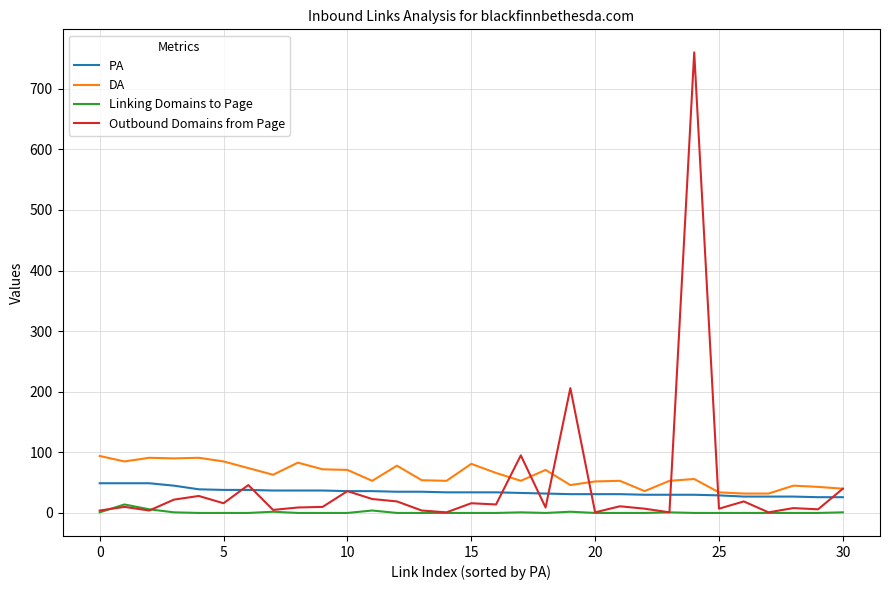

What is the maximum value for Outbound Domains from Page?

760